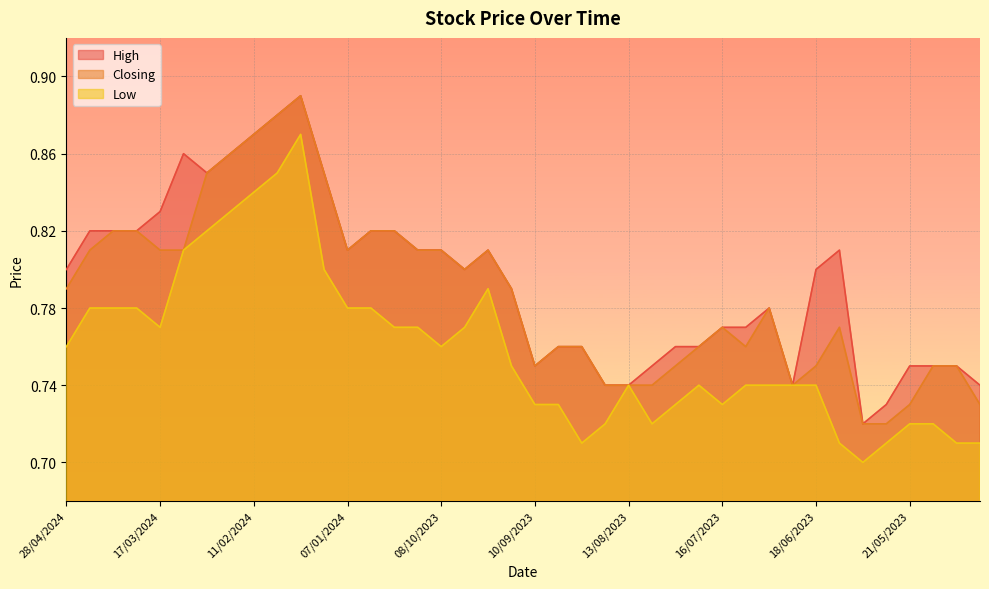

At which category does Low reach its first local valley?

17/03/2024